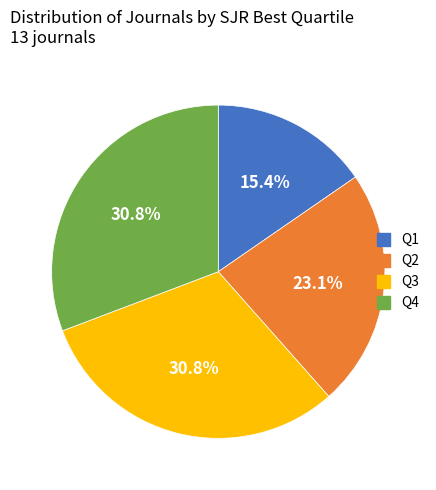

Combined, do Q1 and Q3 account for over 50%?

No